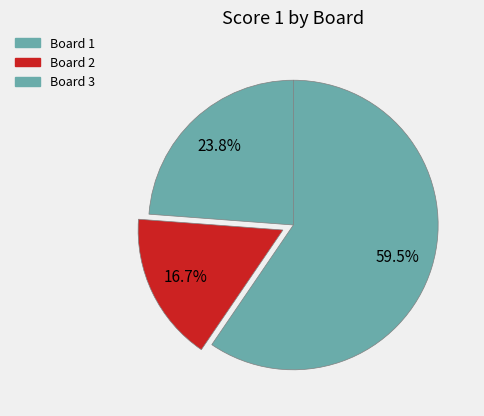

Is there any slice that represents more than half of the pie?

Yes